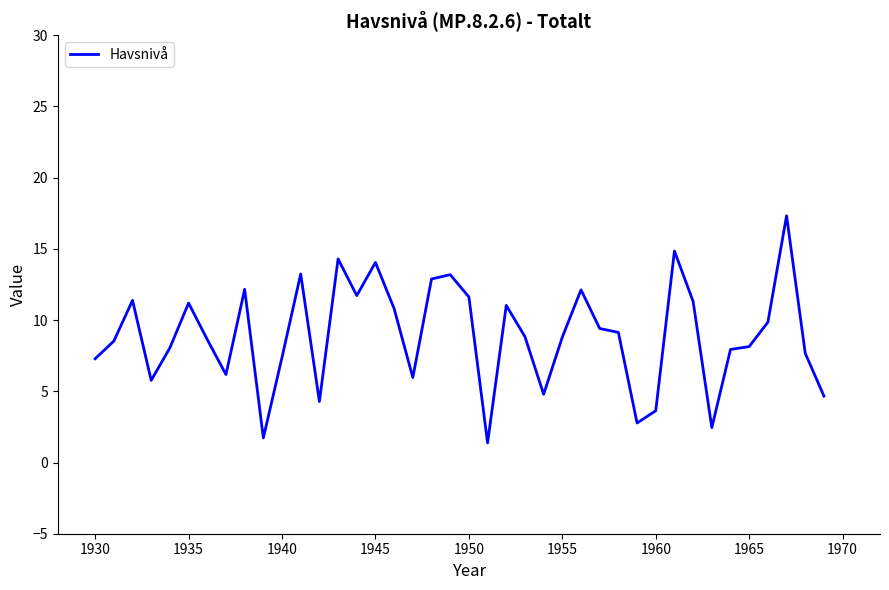

What is the difference between the maximum and minimum values?

15.9